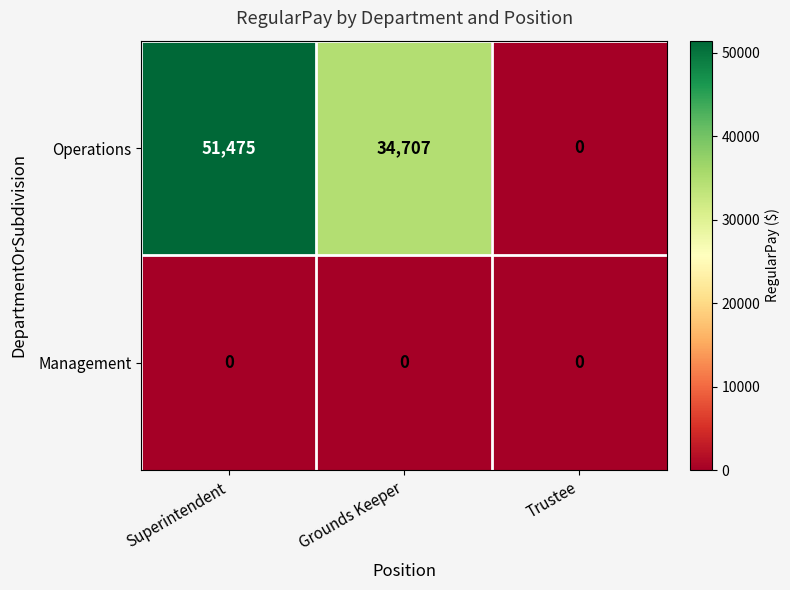

At how many categories does at least one series exceed 138?

2